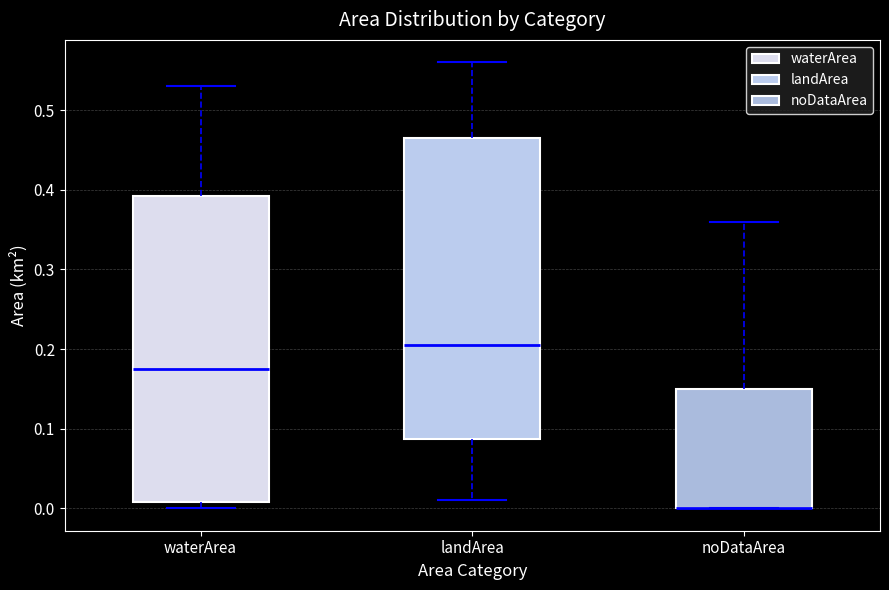

Reading left to right, read every box against the y-axis: the position of its median line, the range the box covers, and the ends of its whiskers. The values are not printed on the chart, so give them approximately, as read against the axis.

waterArea: median 0.18, box 0.01 to 0.39, whiskers 0.00 to 0.53
landArea: median 0.21, box 0.09 to 0.47, whiskers 0.01 to 0.56
noDataArea: median 0.00 (drawn on the box's lower edge), box 0.00 to 0.15, whiskers 0.00 to 0.36